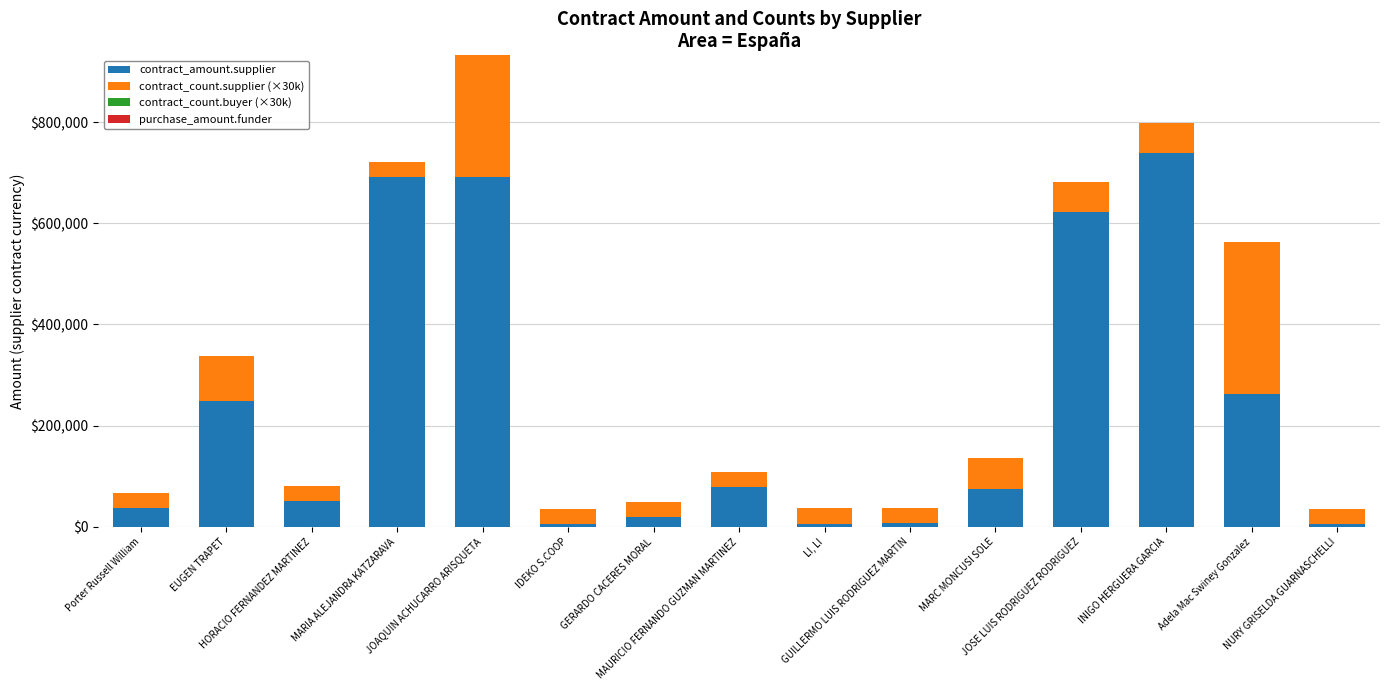

What is the average value of the contract_amount.supplier series?

236201.7